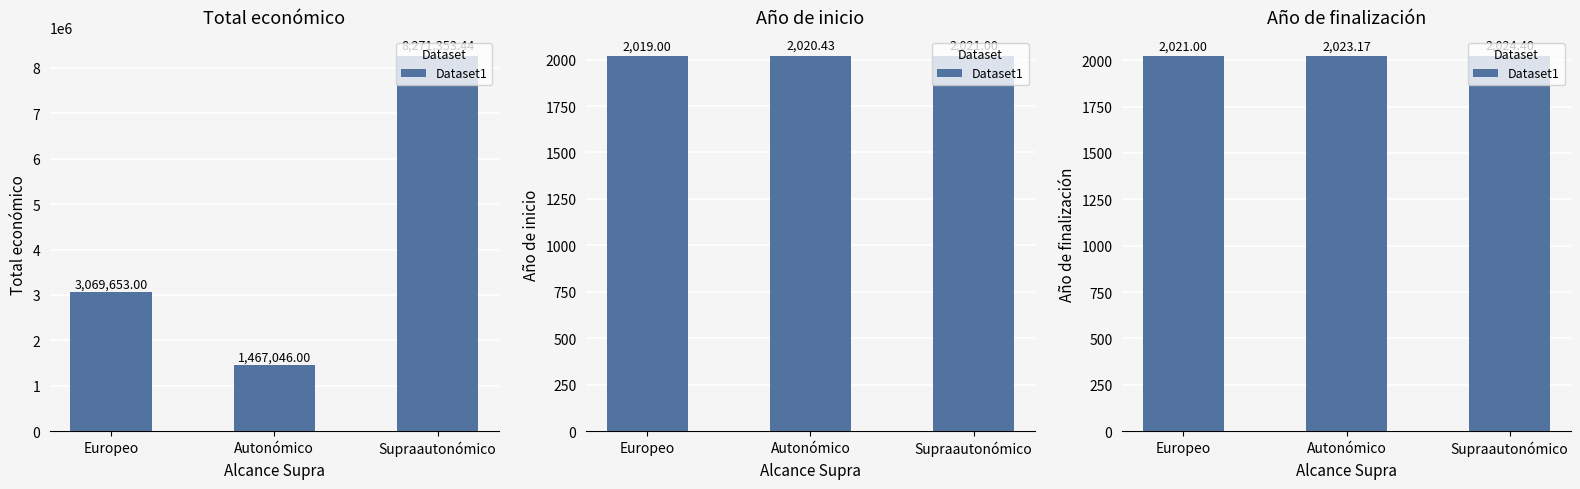

At which label is the value closest to 2022?

Europeo